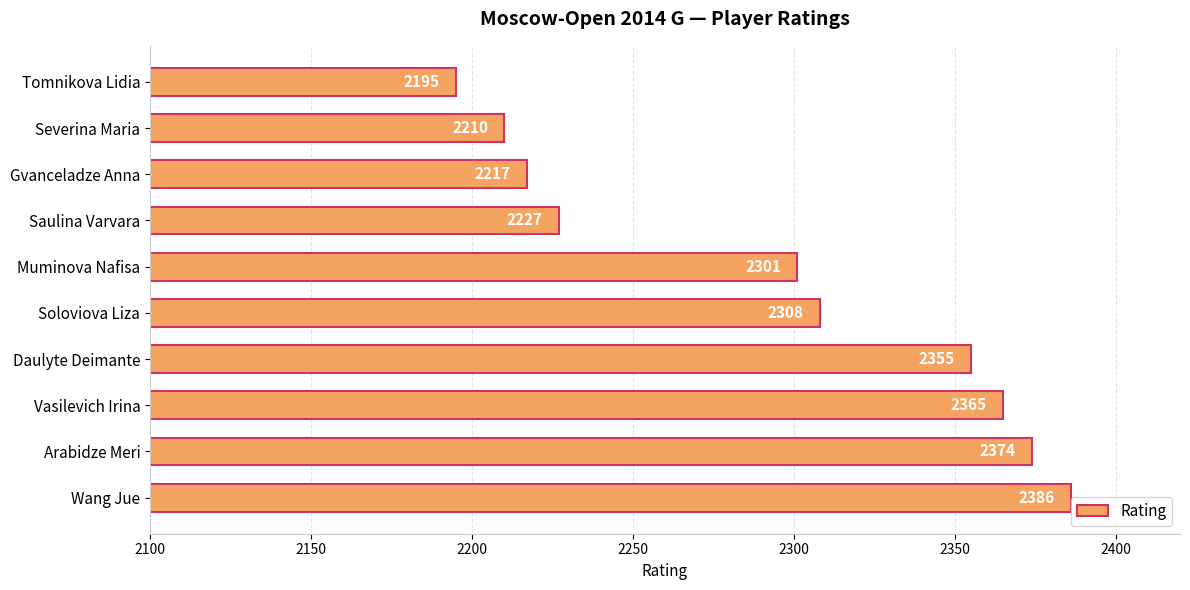

The chart shows a value of 2308 at Soloviova Liza. True or false?

True